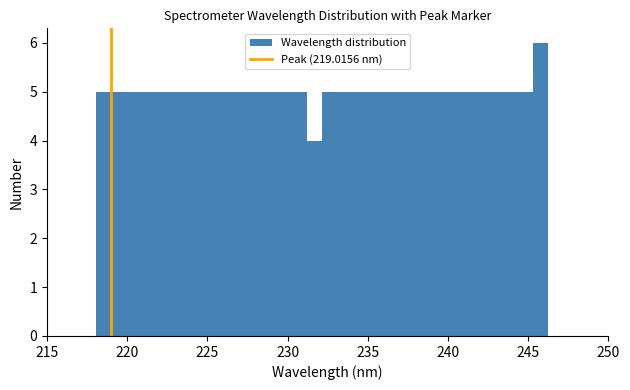

Around what value on the x-axis is the tallest bar? Give the approximate position of its centre, as read against the axis.

246.0